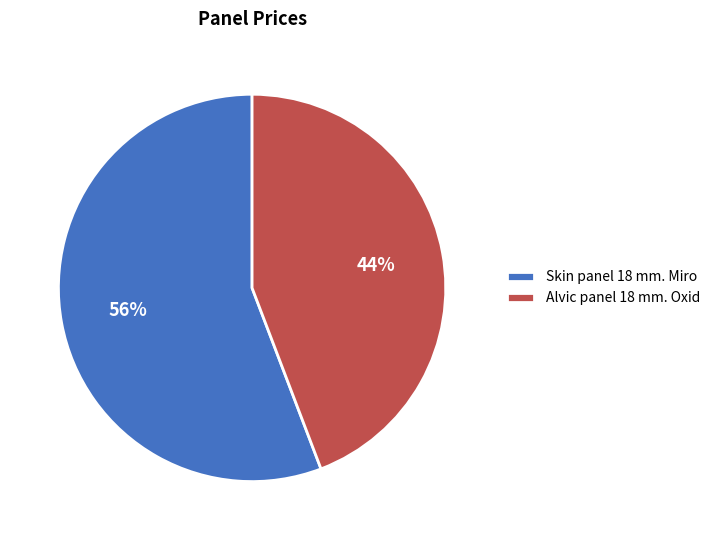

Does any single category account for the majority?

Yes